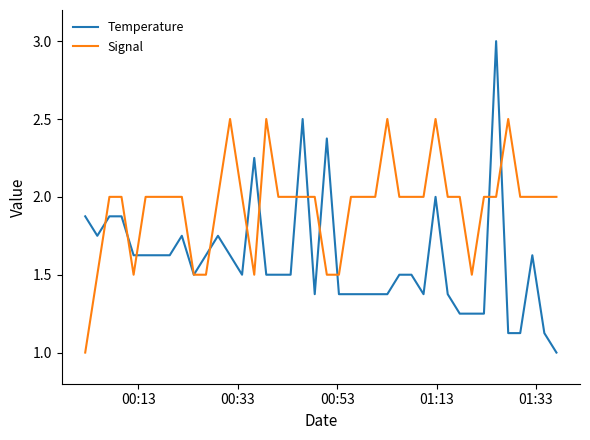

Which series has the largest total across all categories?

Signal